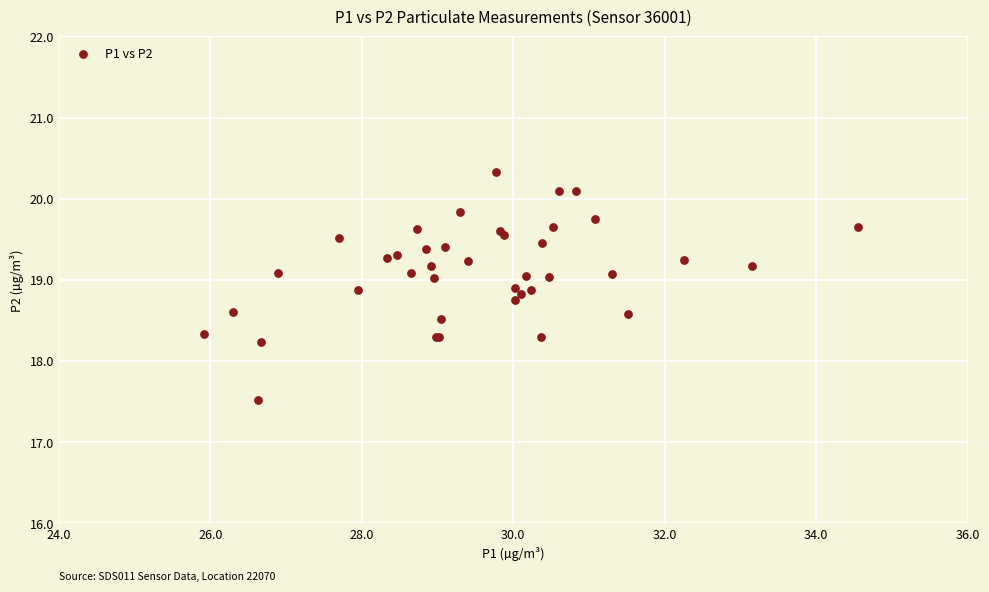

What Y value in the scatter plot is closest to 18?

18.2